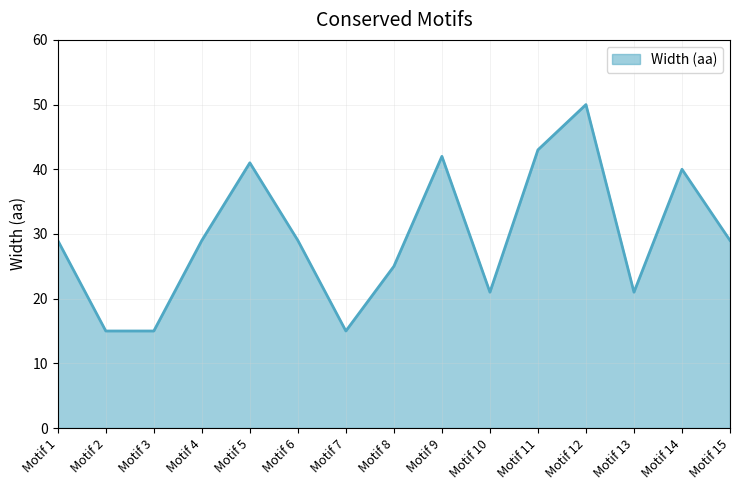

What is the change in value from Motif 4 to Motif 7?

-14